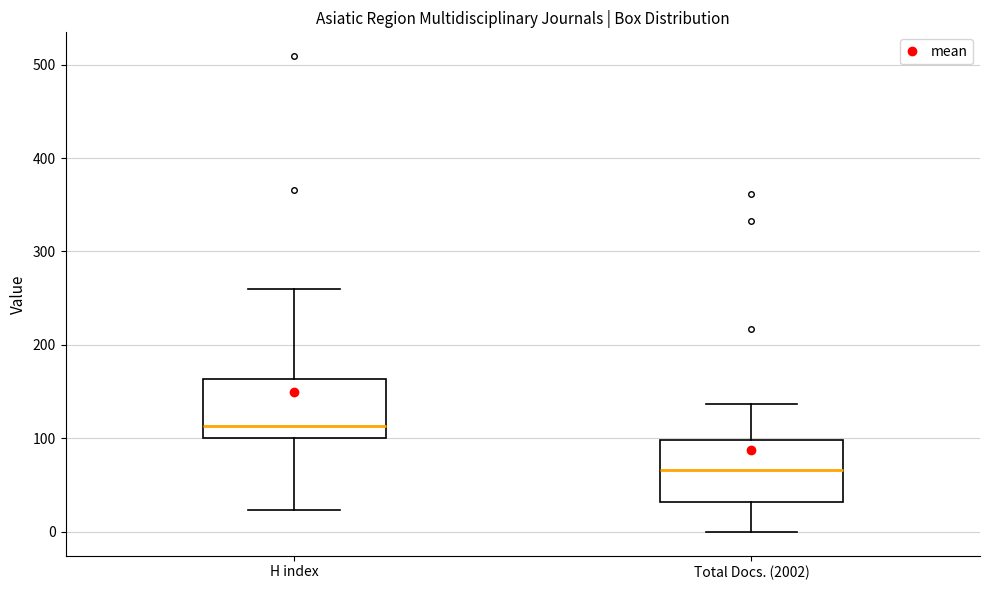

Reading left to right, transcribe this box plot: for each box, give where its median line is, the range the box spans, and where its two whiskers end, as read against the y-axis. The values are not printed on the chart, so give them approximately, as read against the axis.

H index: median 110, box 100 to 160, whiskers 20 to 260
Total Docs. (2002): median 70, box 30 to 100, whiskers 0 to 140